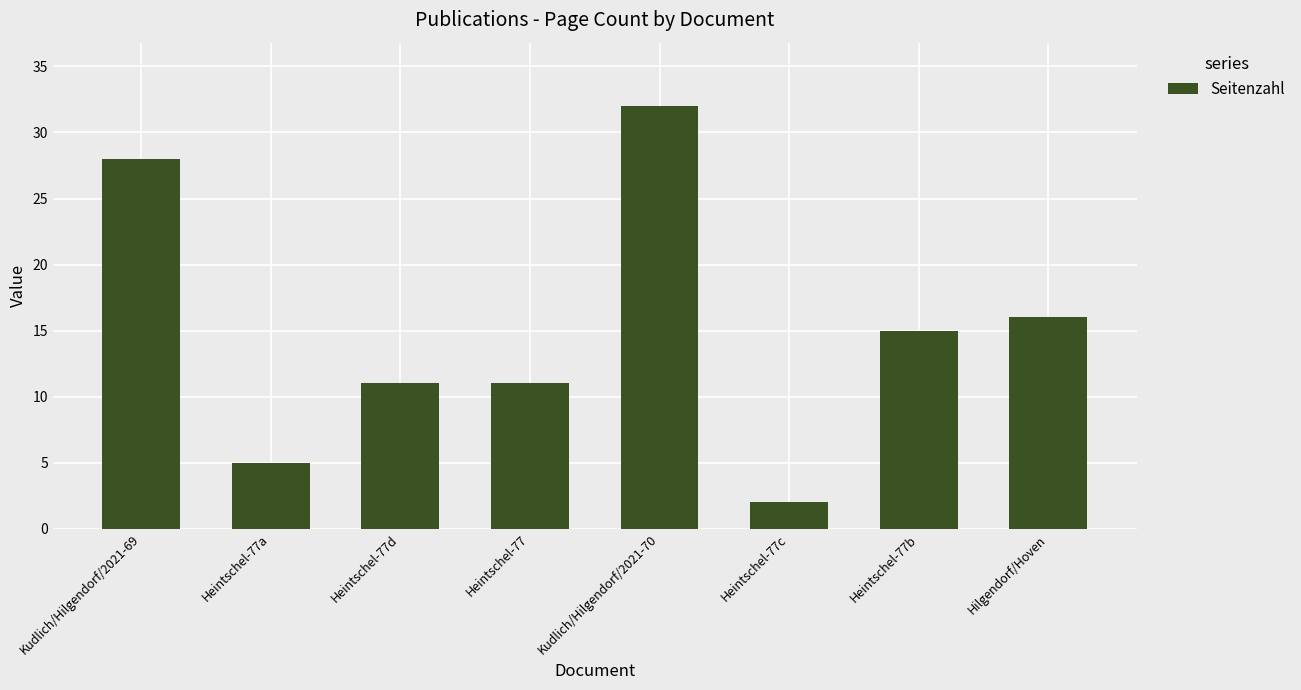

What is the ratio of the value at Heintschel-77d to the value at Kudlich/Hilgendorf/2021-69?

0.4